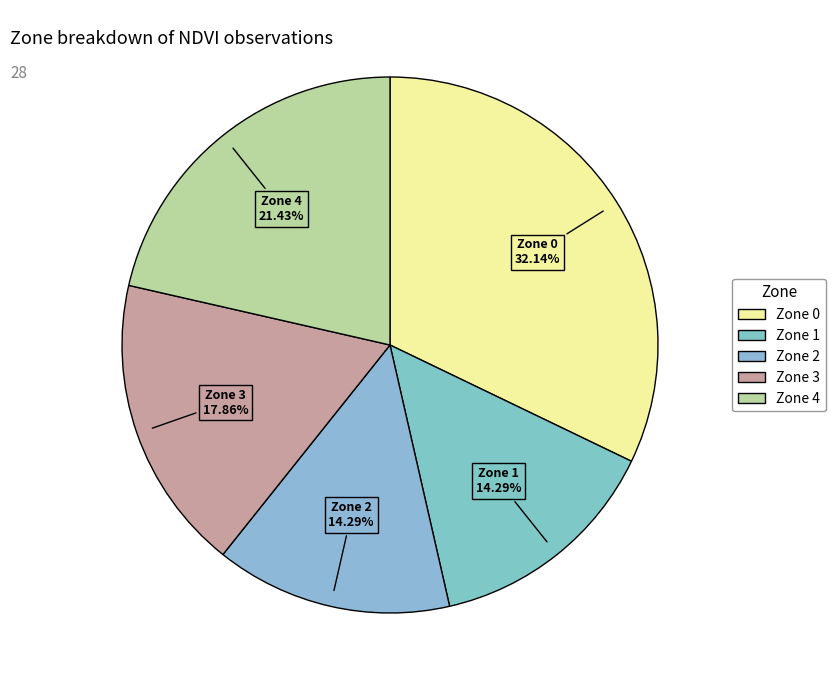

To the nearest percent, what portion does Zone 4 represent?

21%